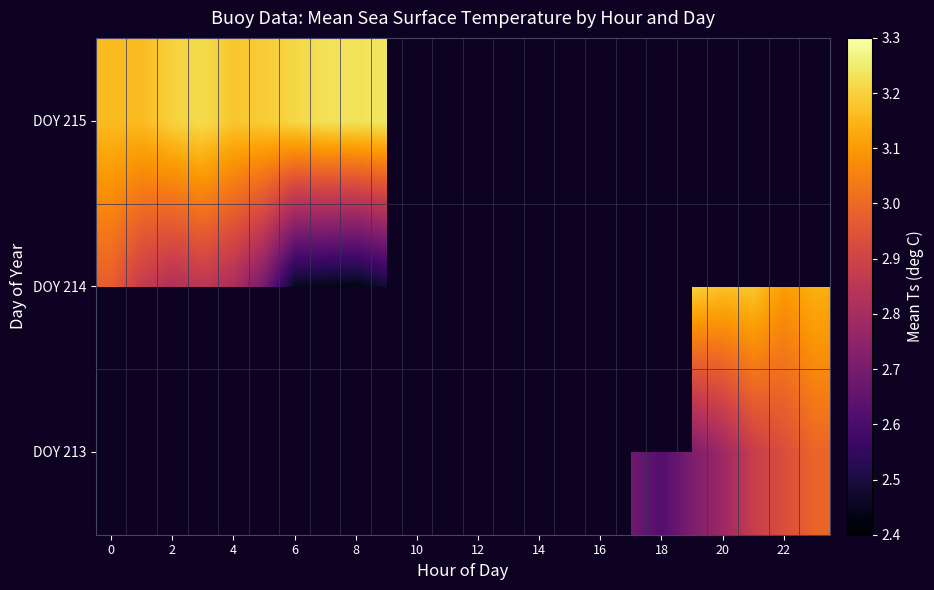

How many distinct data groups are displayed?

3